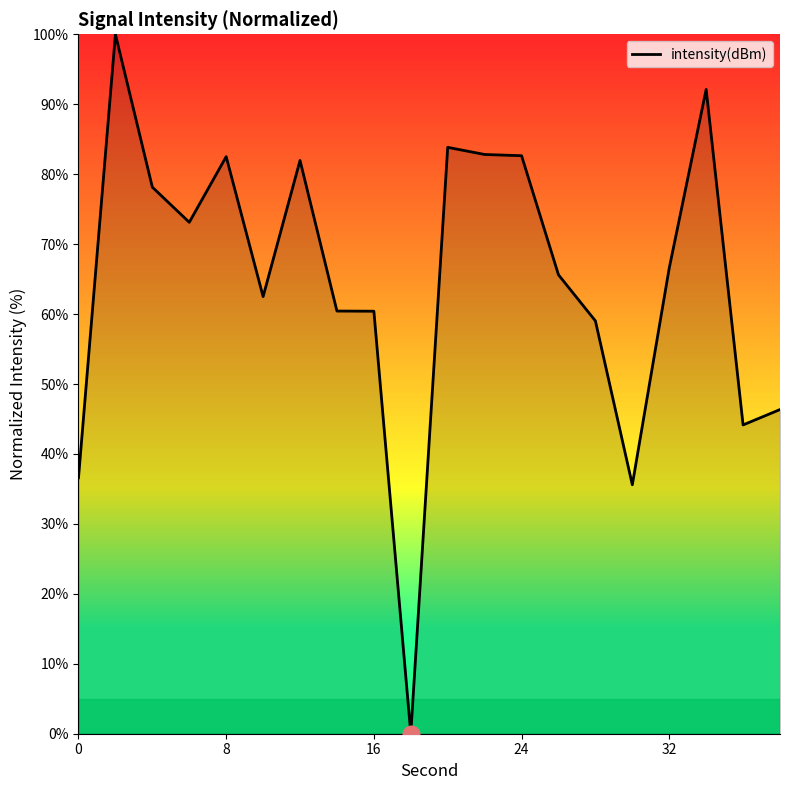

What is the greatest value displayed?

100.0